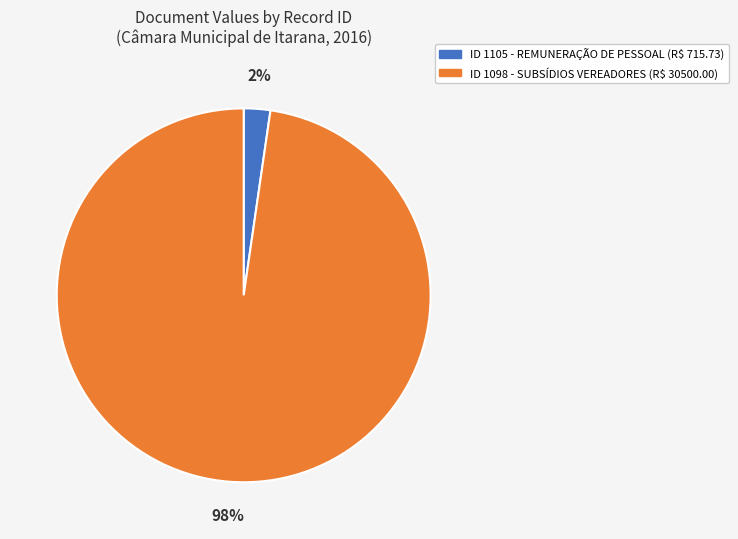

To the nearest percent, what is the average slice percentage?

50%